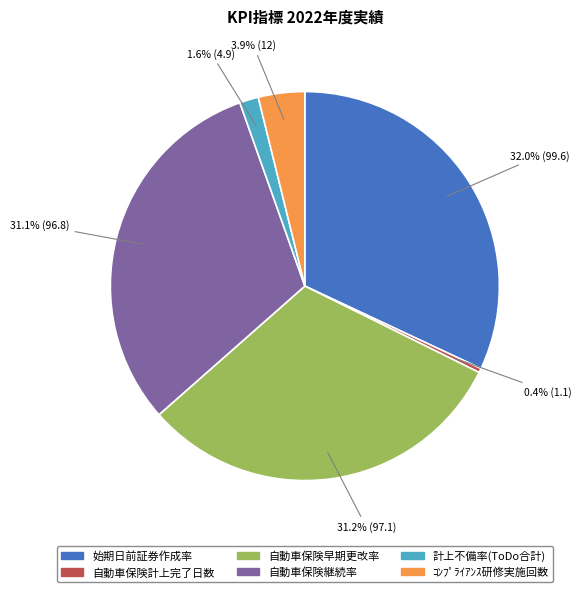

Does 自動車保険継続率 account for over 50% of the chart?

No